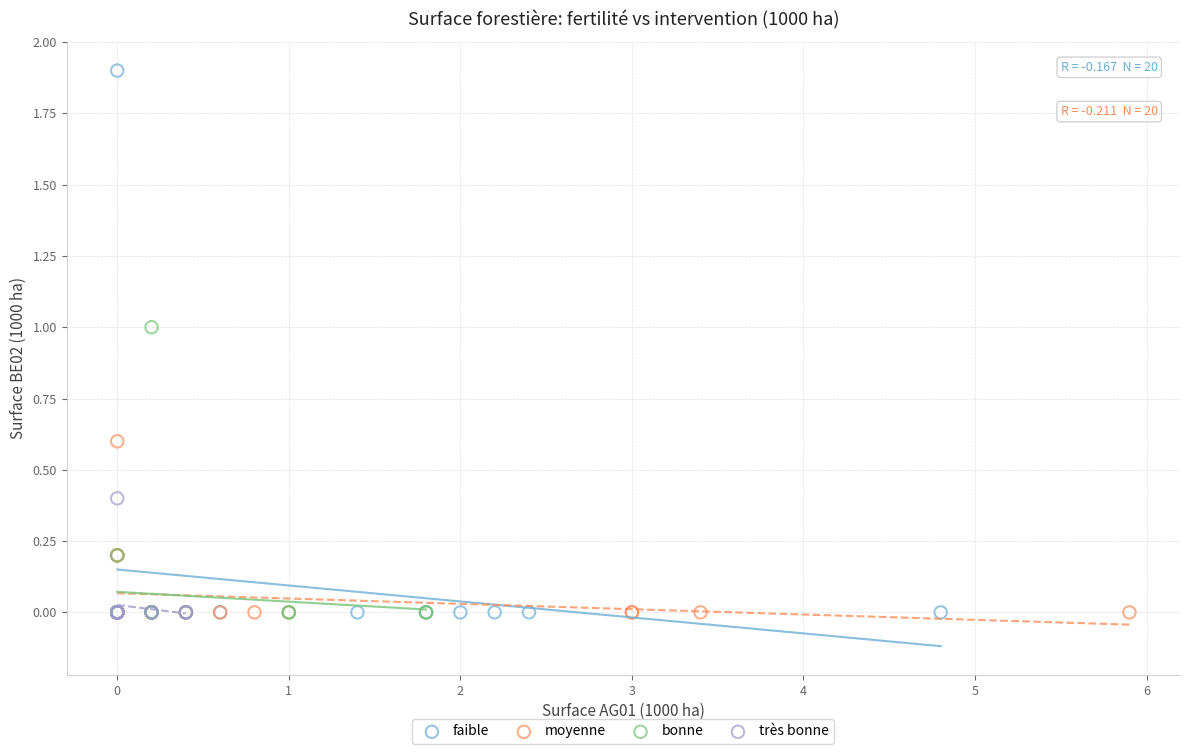

Which series has the widest spread of Y values?

faible